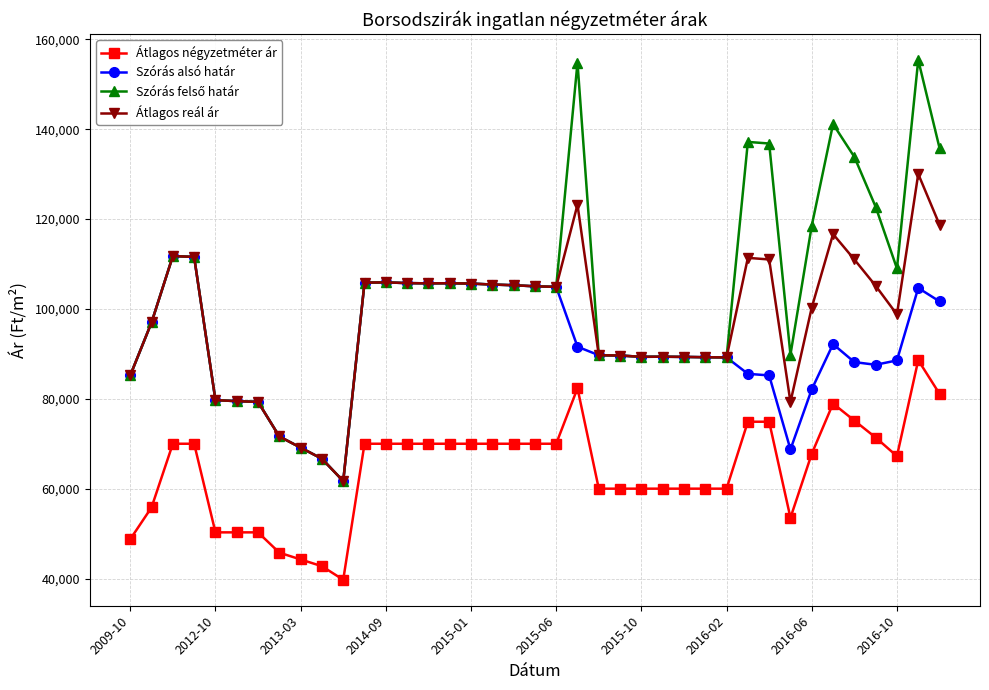

Does the chart have visible grid lines?

Yes